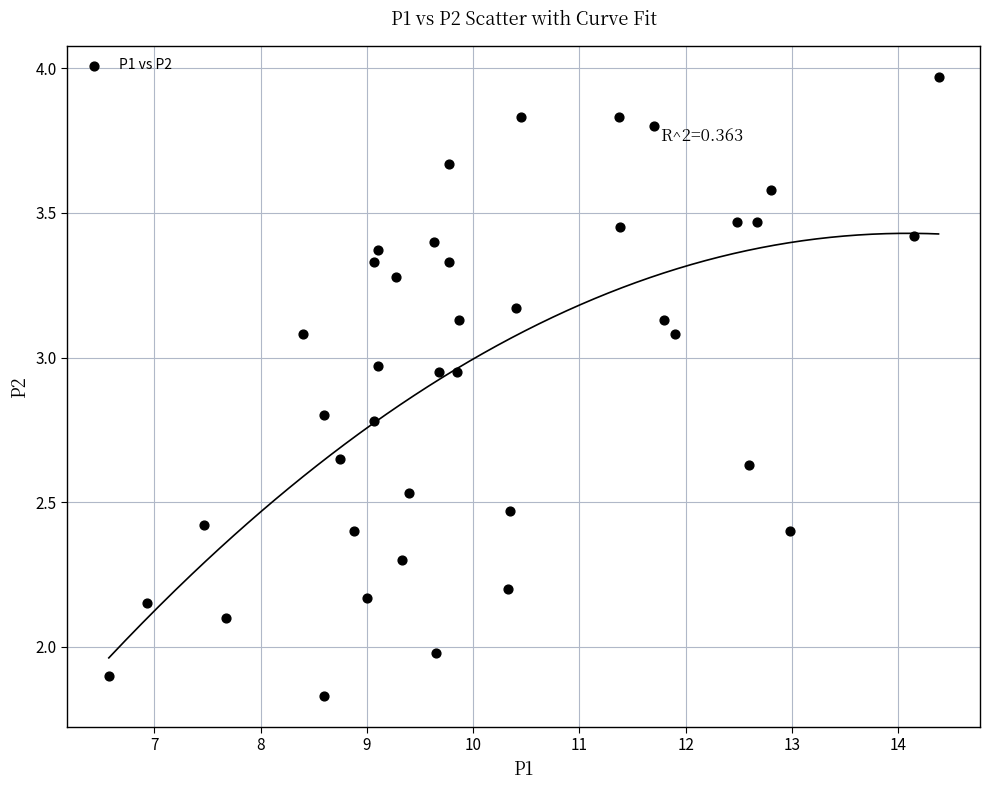

What is the range of X values (max minus min)?

7.8